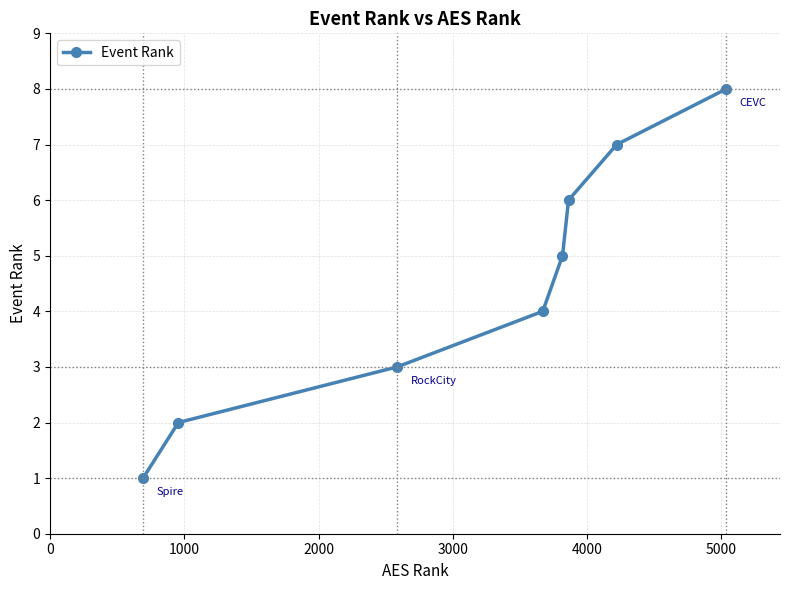

What is the difference between the second highest and minimum values?

6